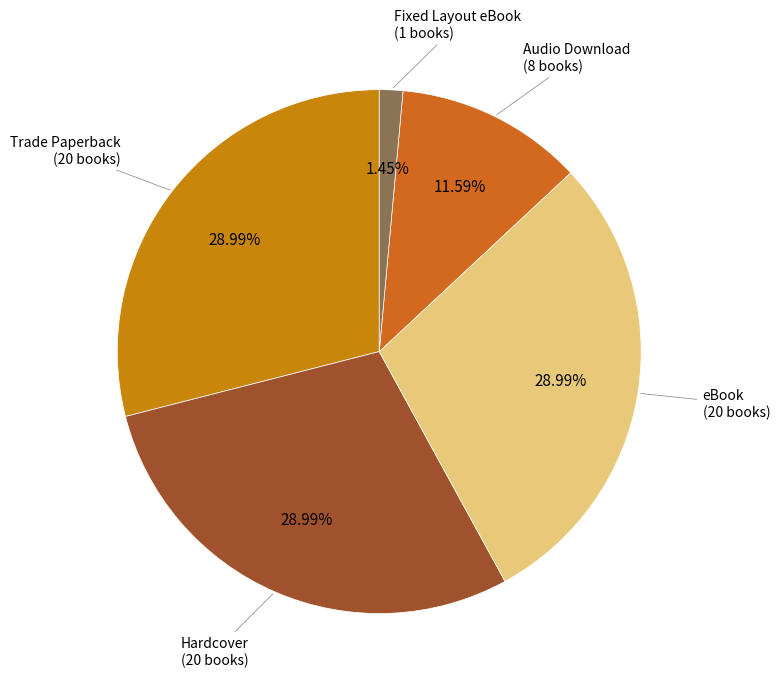

To the nearest percent, what is the difference between the largest and smallest slice percentages?

28%